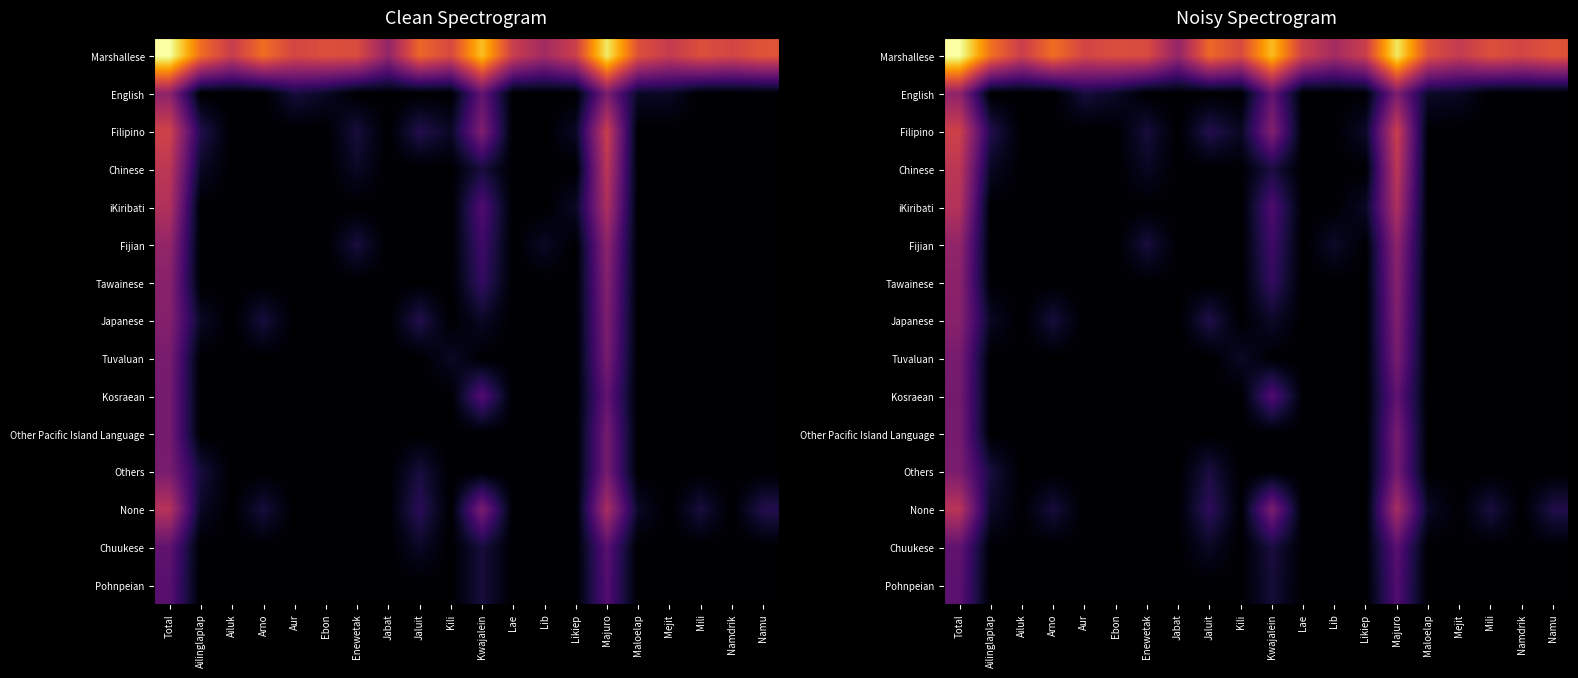

Which category has the lowest value in the Other Pacific Island Language series?

Ailinglaplap